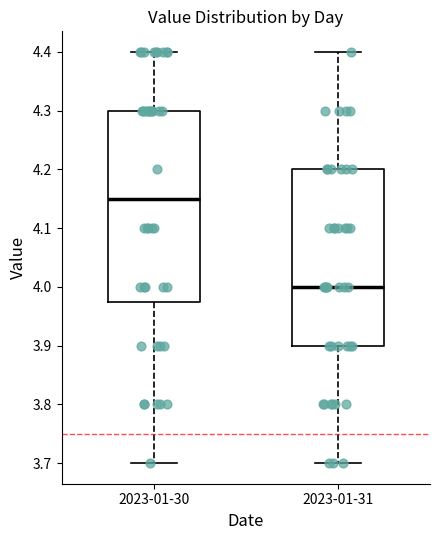

Reading left to right, read every box against the y-axis: the position of its median line, the range the box covers, and the ends of its whiskers. The values are not printed on the chart, so give them approximately, as read against the axis.

2023-01-30: median 4.15, box 3.98 to 4.30, whiskers 3.70 to 4.40
2023-01-31: median 4.00, box 3.90 to 4.20, whiskers 3.70 to 4.40